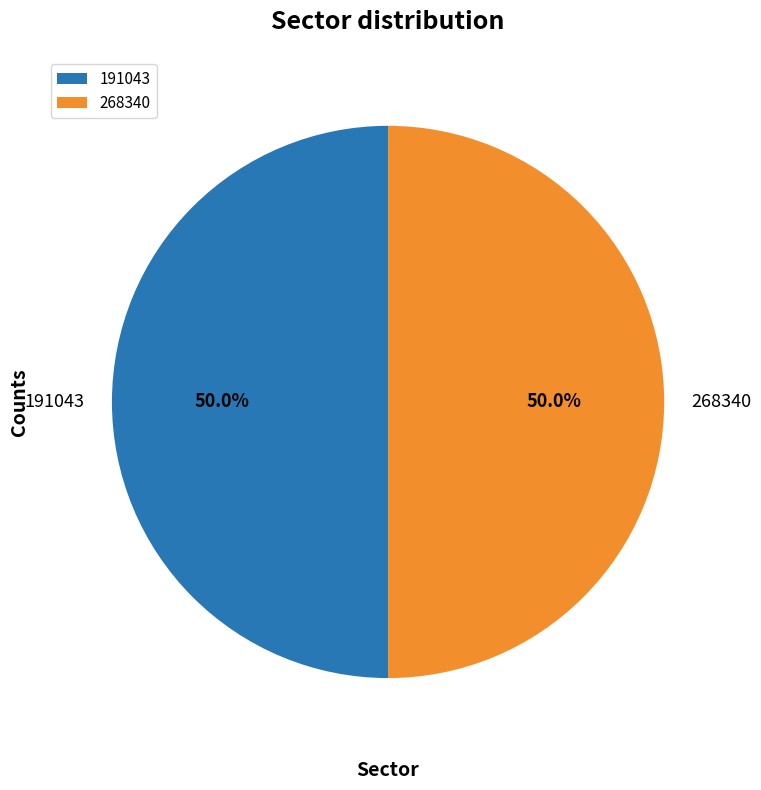

Approximately how many times larger is the value at 191043 compared to 268340?

1.0